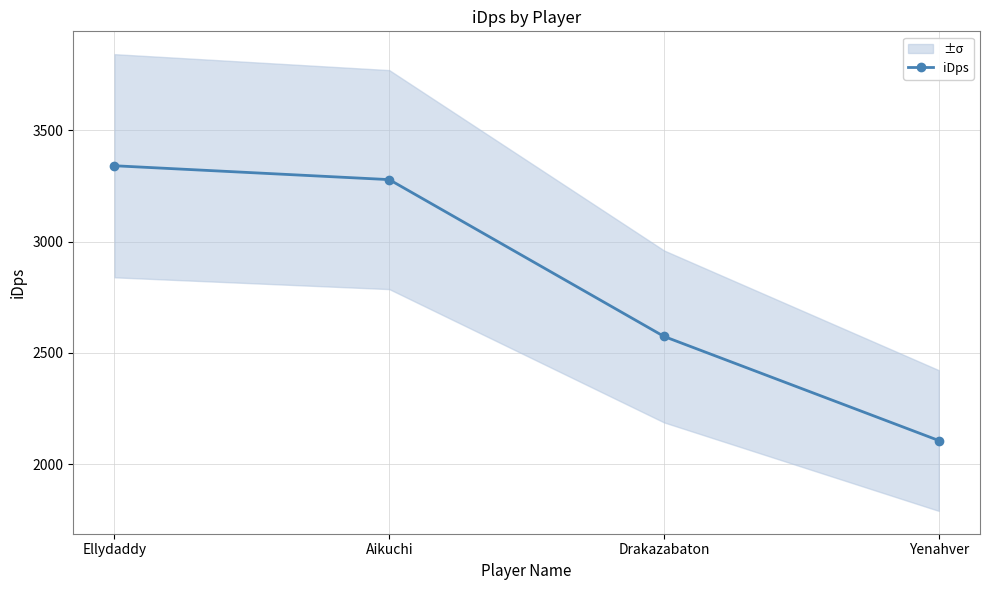

True or false: the data shows 2573.9 at Drakazabaton.

True